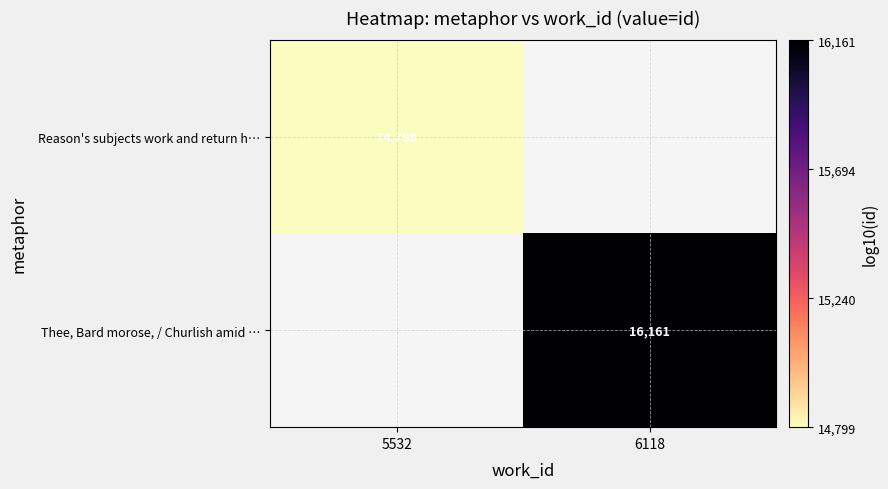

Is the value of Reason's subjects work and return h… at 5532 greater than the value of Thee, Bard morose, / Churlish amid … at 6118?

No